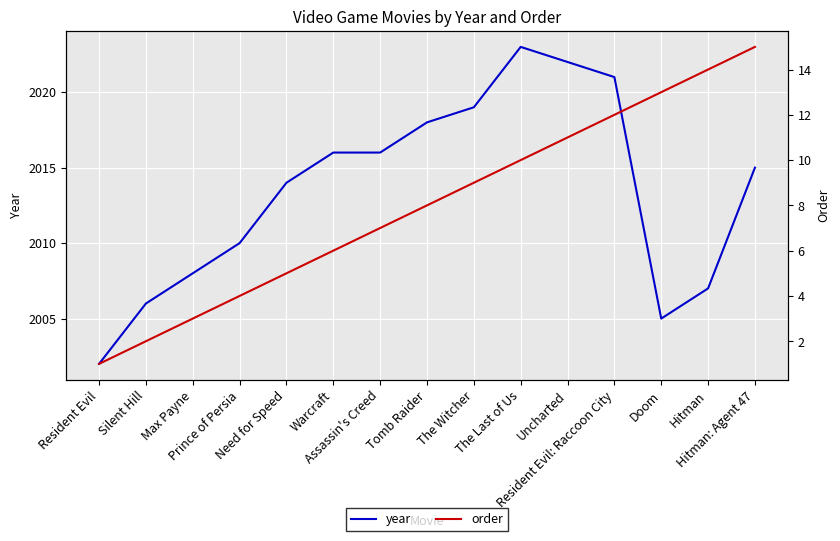

Reading right to left, transcribe all the data shown in this chart.

year: Hitman: Agent 47=2015	Hitman=2007	Doom=2005	Resident Evil: Raccoon City=2021	Uncharted=2022	The Last of Us=2023	The Witcher=2019	Tomb Raider=2018	Assassin's Creed=2016	Warcraft=2016	Need for Speed=2014	Prince of Persia=2010	Max Payne=2008	Silent Hill=2006	Resident Evil=2002
order: Hitman: Agent 47=15	Hitman=14	Doom=13	Resident Evil: Raccoon City=12	Uncharted=11	The Last of Us=10	The Witcher=9	Tomb Raider=8	Assassin's Creed=7	Warcraft=6	Need for Speed=5	Prince of Persia=4	Max Payne=3	Silent Hill=2	Resident Evil=1